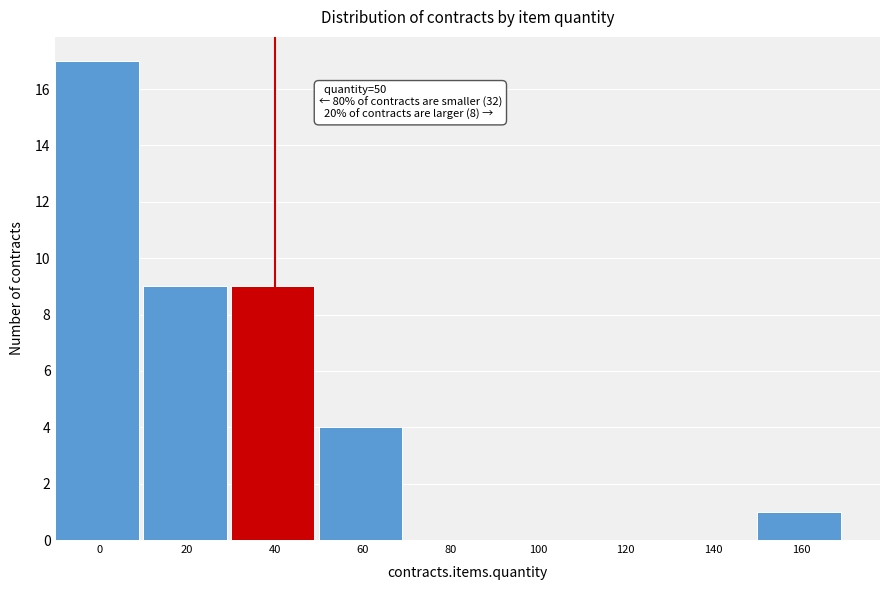

Reading right to left, what are all the values shown in this chart?

160=1	140=0	120=0	100=0	80=0	60=4	40=9	20=9	0=17